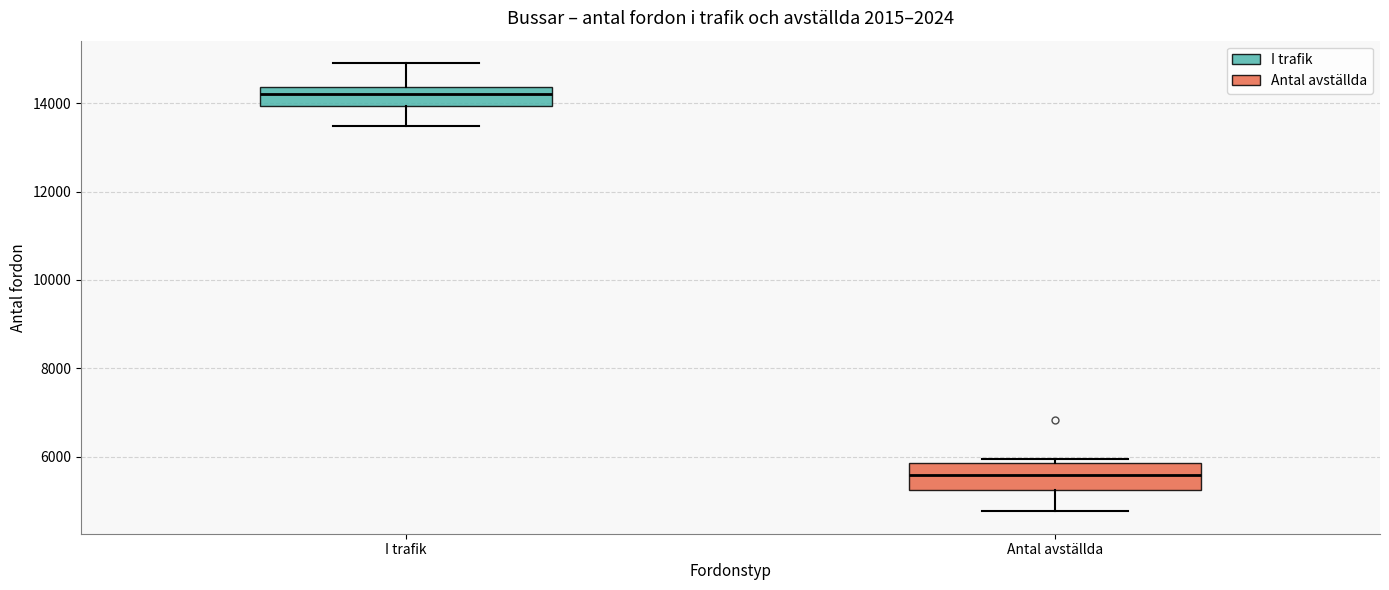

Reading left to right, read every box against the y-axis: the position of its median line, the range the box covers, and the ends of its whiskers. The values are not printed on the chart, so give them approximately, as read against the axis.

I trafik: median 14200, box 14000 to 14400, whiskers 13400 to 15000
Antal avställda: median 5600, box 5200 to 5800, whiskers 4800 to 6000